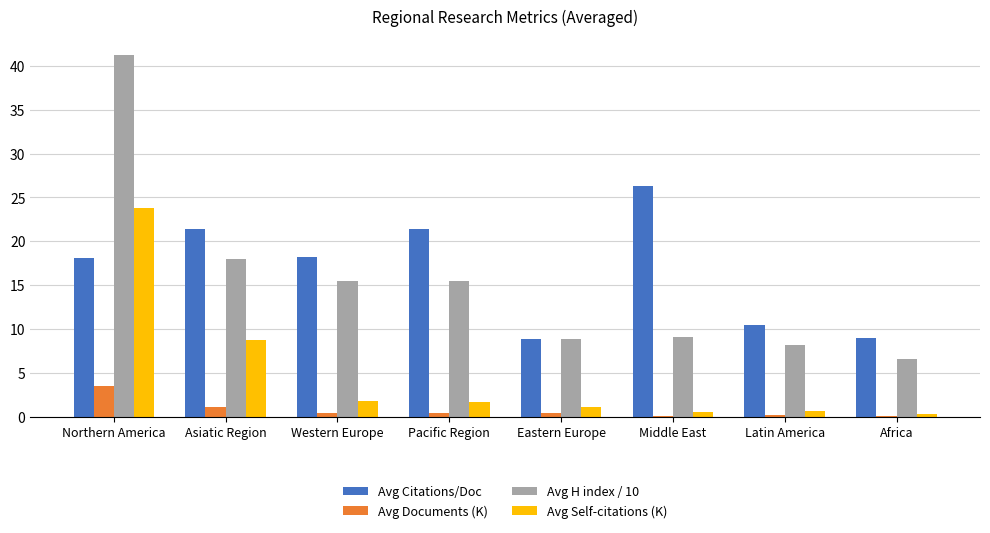

Where does the Avg H index / 10 series first go above 15?

Northern America